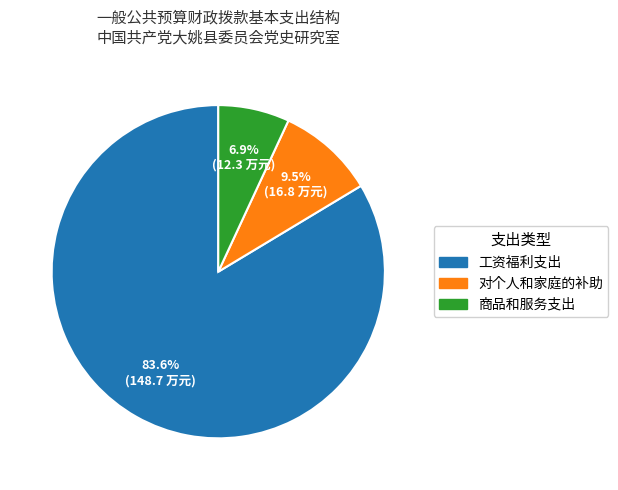

Rank the categories by value from lowest to highest.

商品和服务支出, 对个人和家庭的补助, 工资福利支出